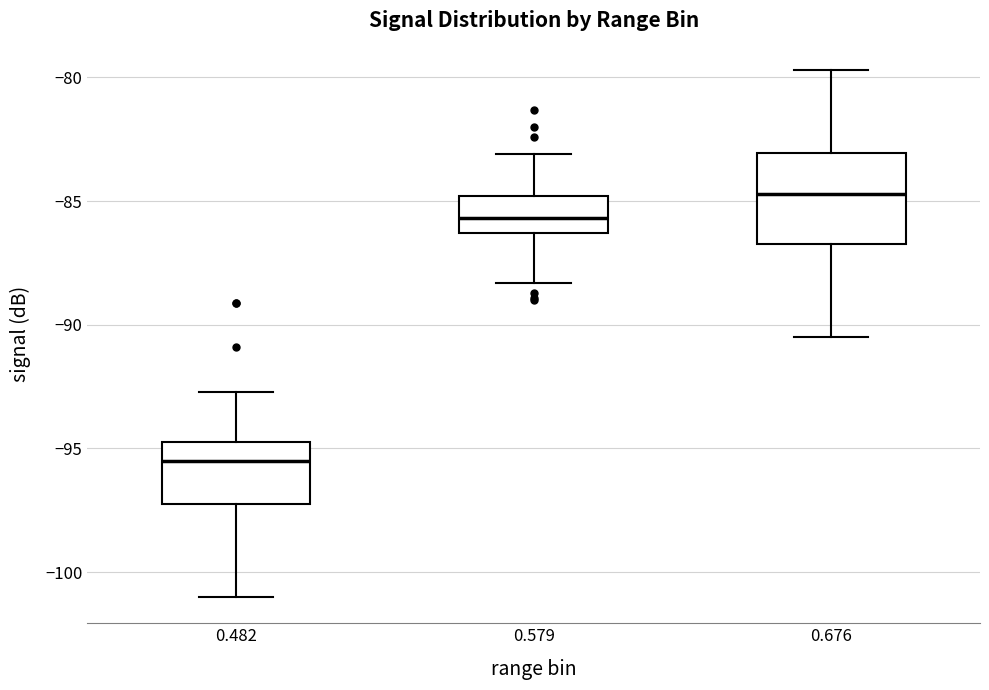

Which box has the lowest median line?

0.482